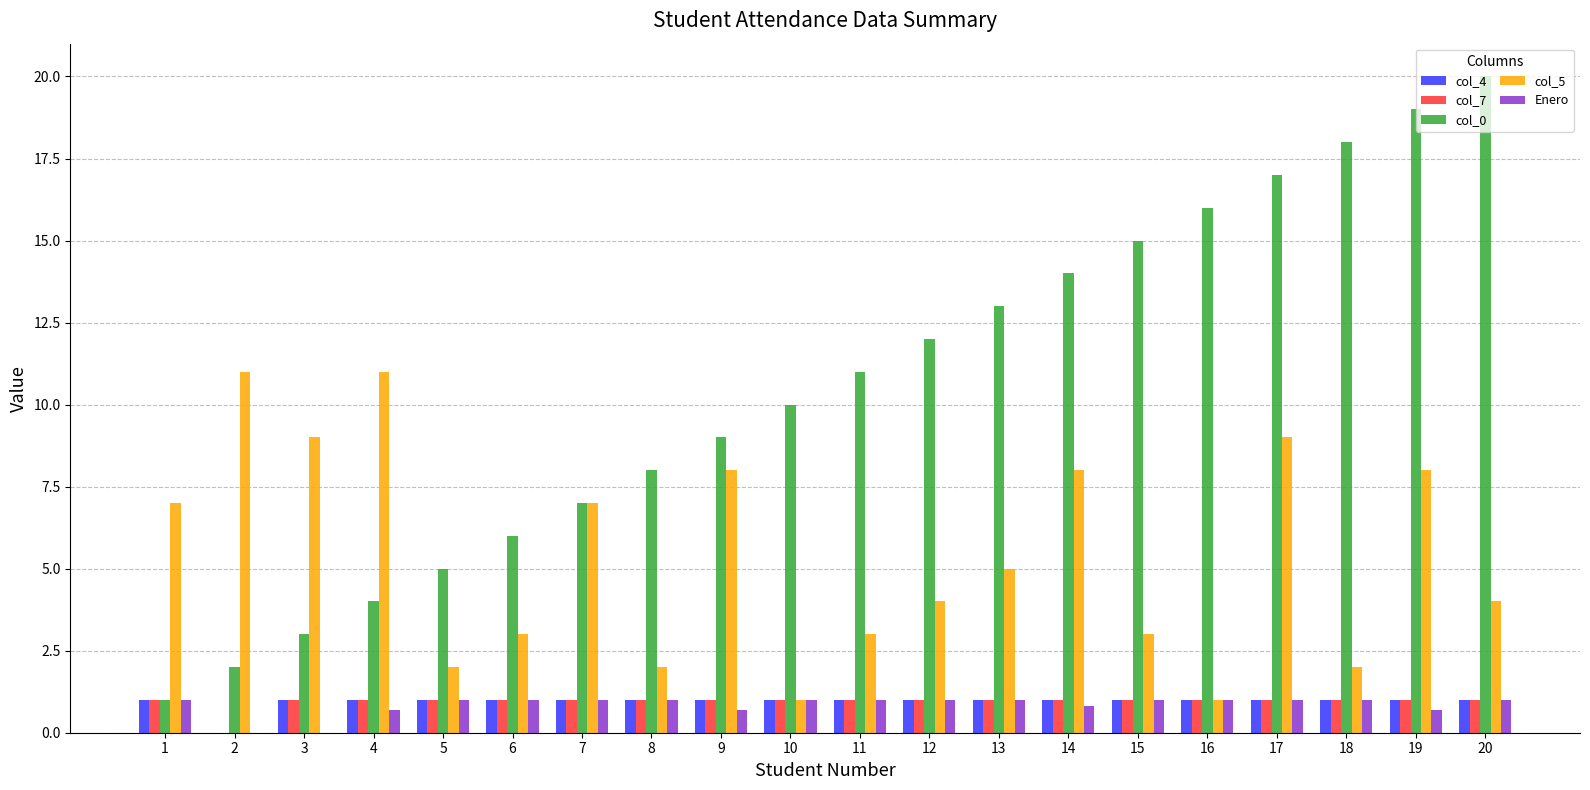

What are all the series names shown in the legend?

col_4, col_7, col_0, col_5, Enero